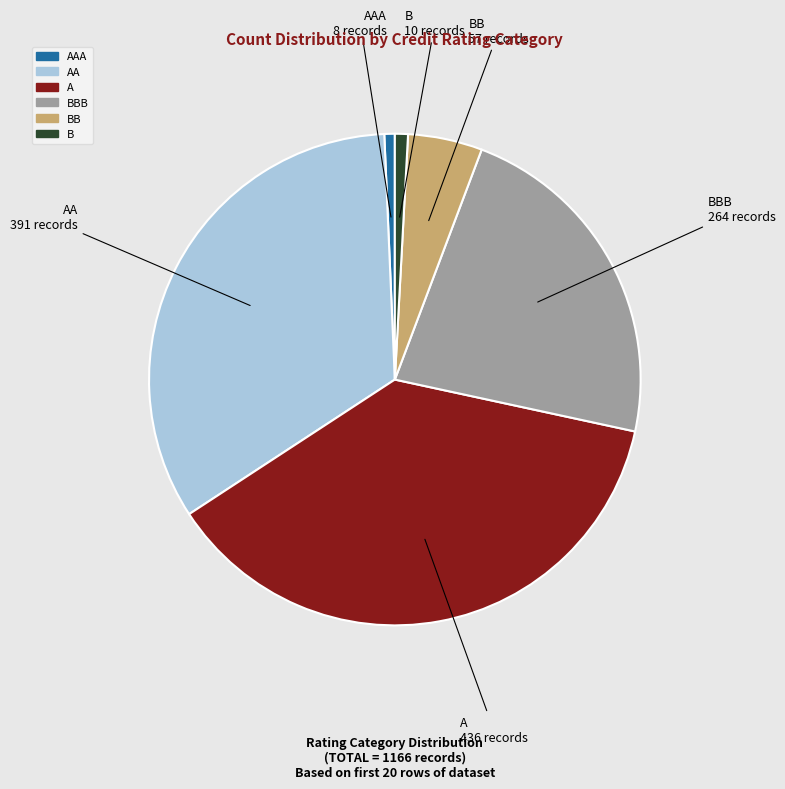

Is there any slice that represents more than half of the pie?

No